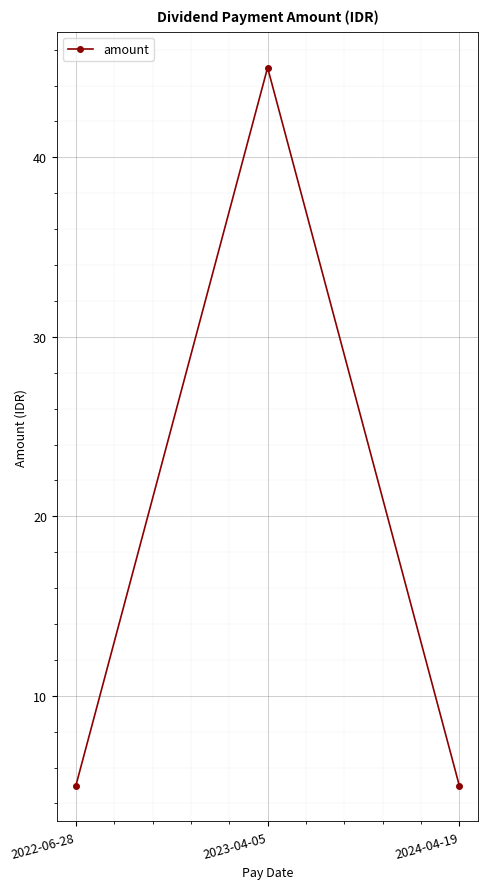

What is the difference between the maximum and minimum values?

40